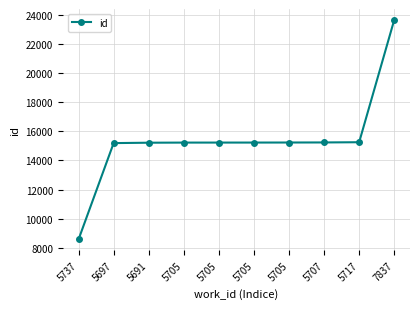

Where is the data nearest to the value 16107?

5717